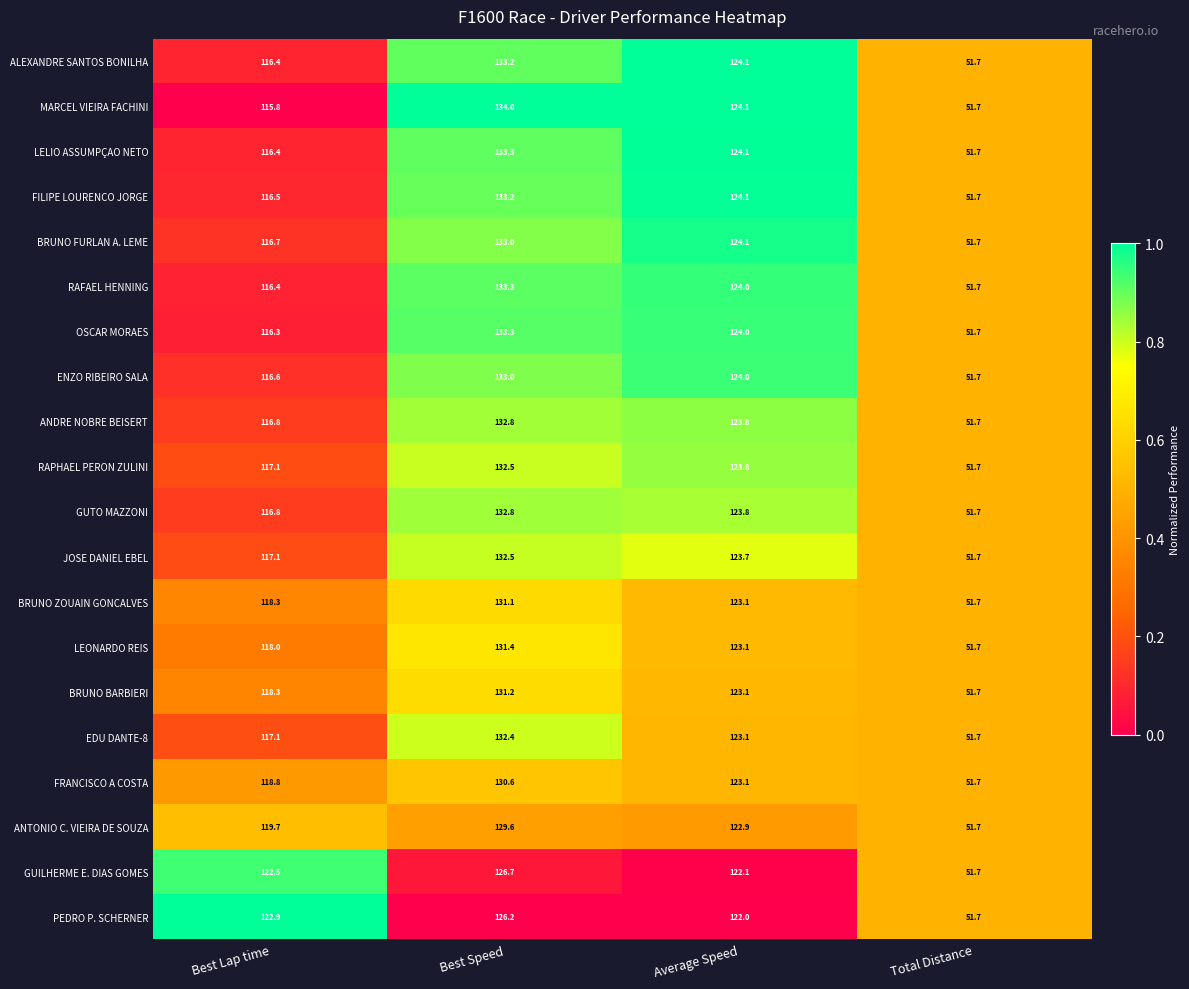

Read the ALEXANDRE SANTOS BONILHA value at Total Distance.

51.7